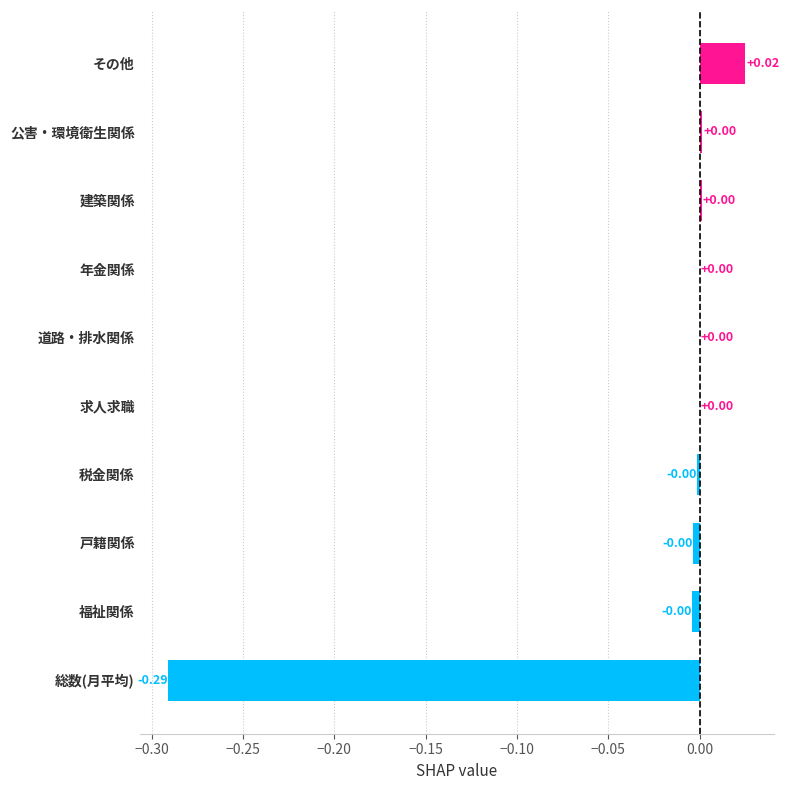

Are the bars grouped side by side (vs. stacked)?

No